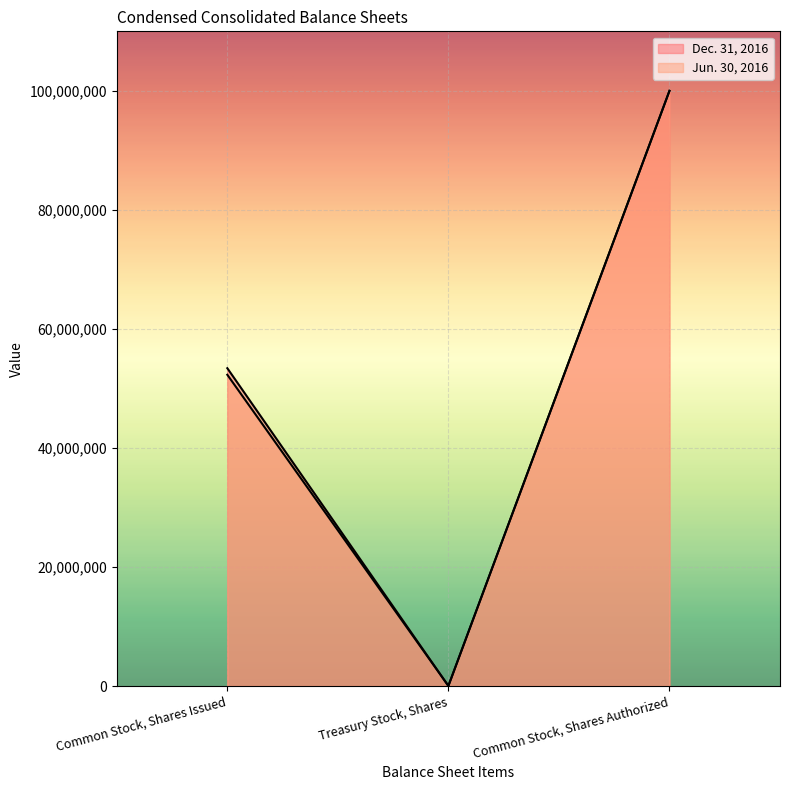

What are all the series names shown in the legend?

Dec. 31, 2016, Jun. 30, 2016